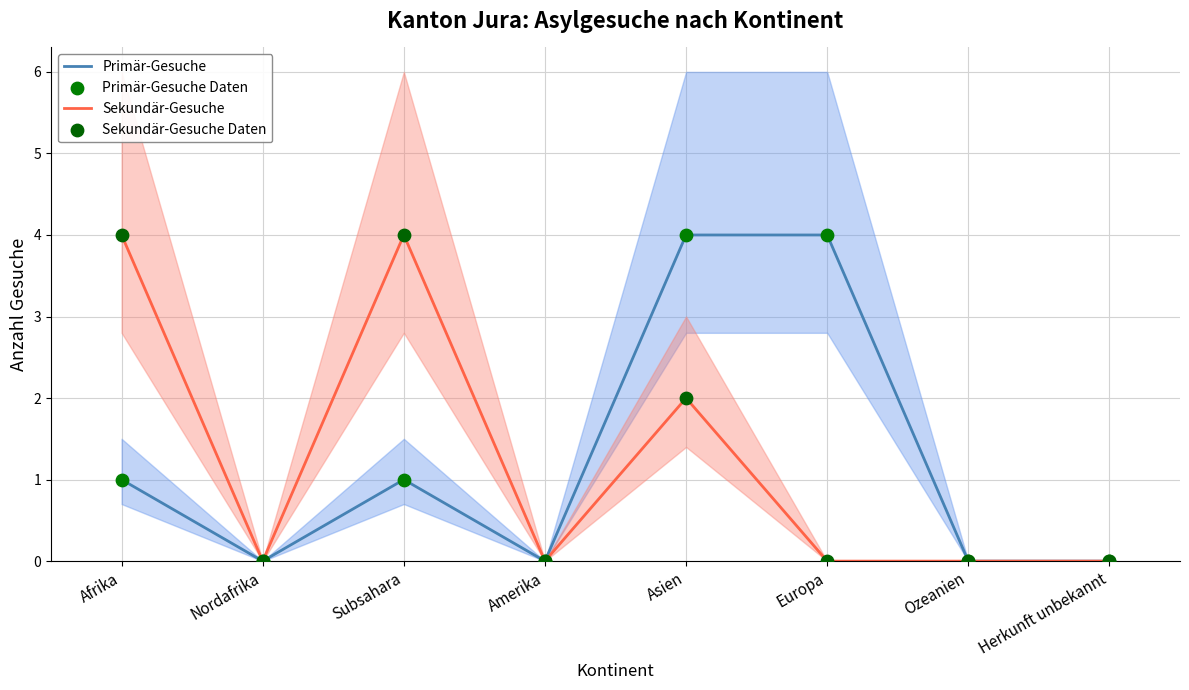

At how many categories does at least one series exceed 3?

4